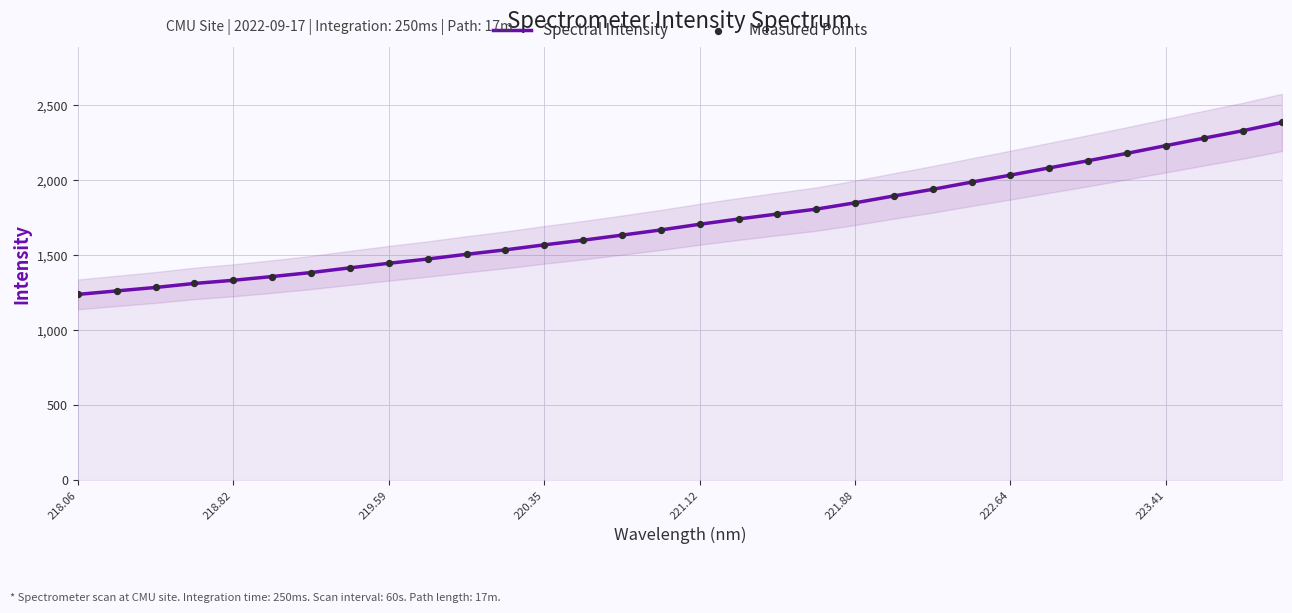

True or false: Spectral Intensity has a value of 2338.8 at 219.59.

False